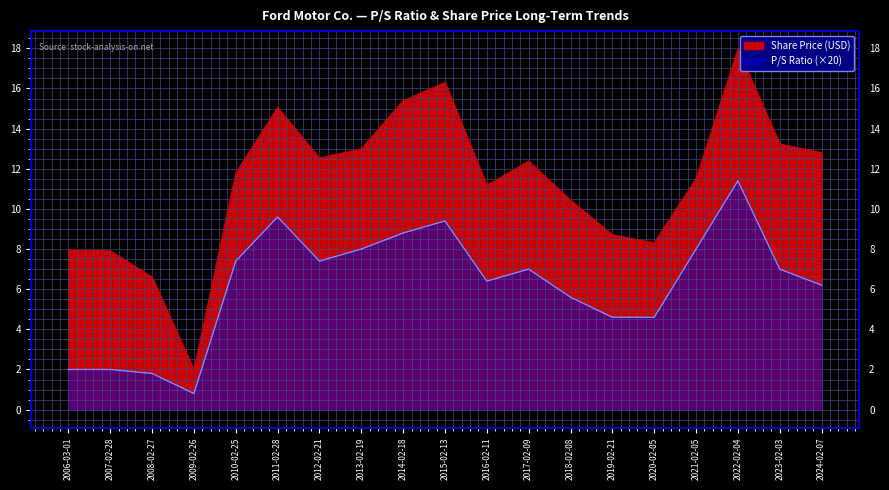

What is the label of the 8th point from the right?

2017-02-09